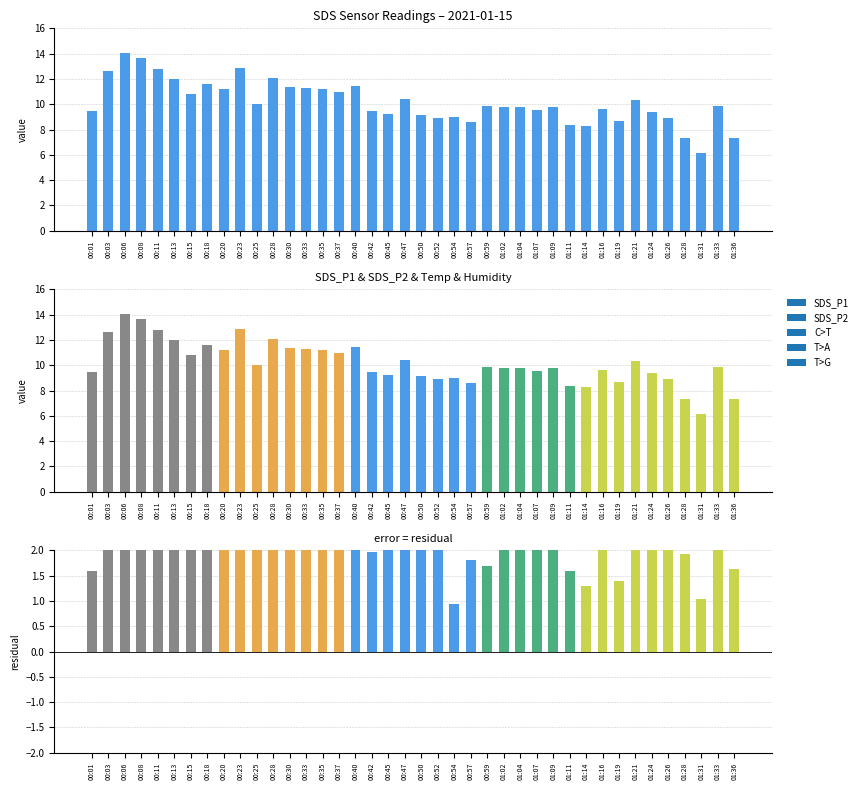

What is the smallest value displayed?

6.2